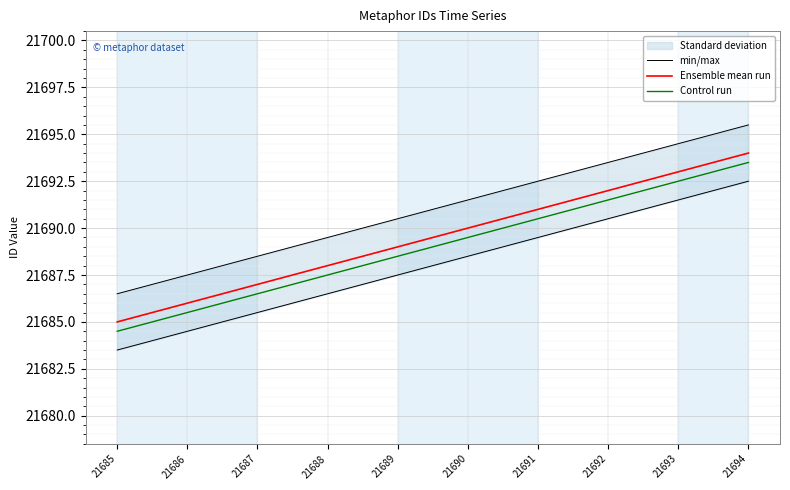

At which label is Ensemble mean run closest to 21689?

21689